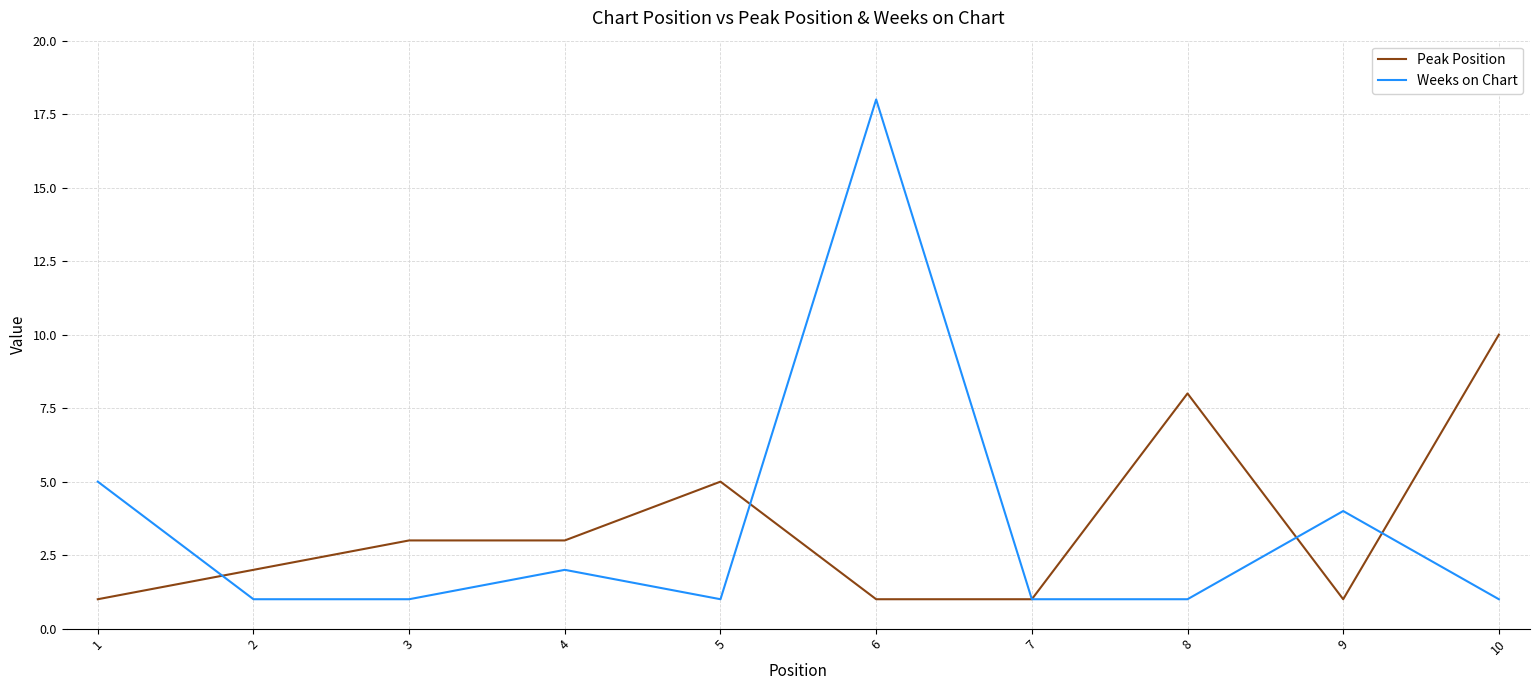

The value of Peak Position at 5 is 5. True or false?

True